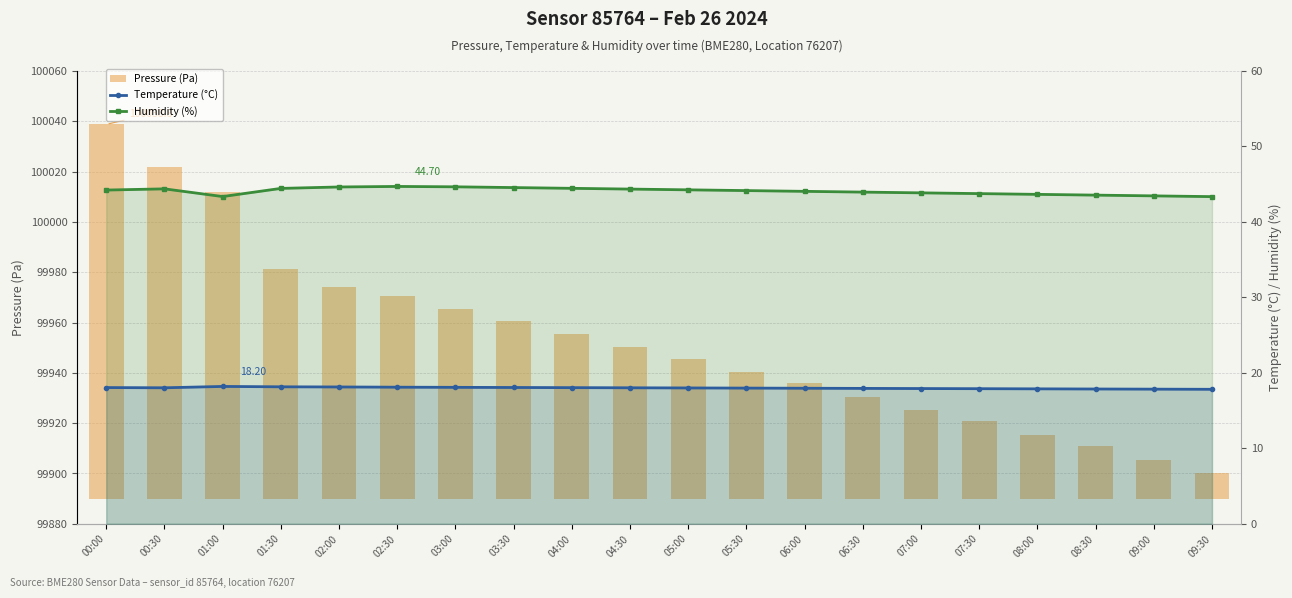

How many data points in Humidity (%) are less than 44?

8